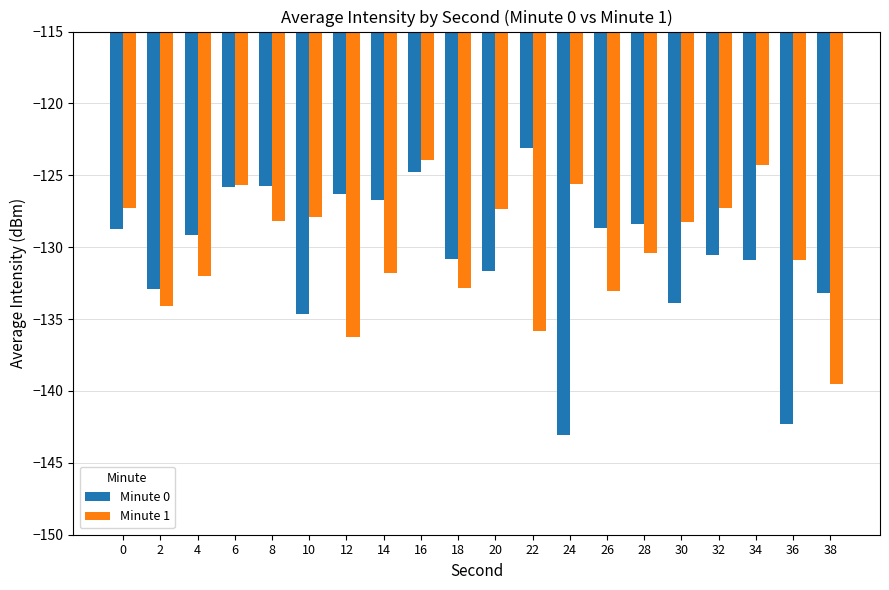

What is the lowest value of the Minute 0 series?

-143.0